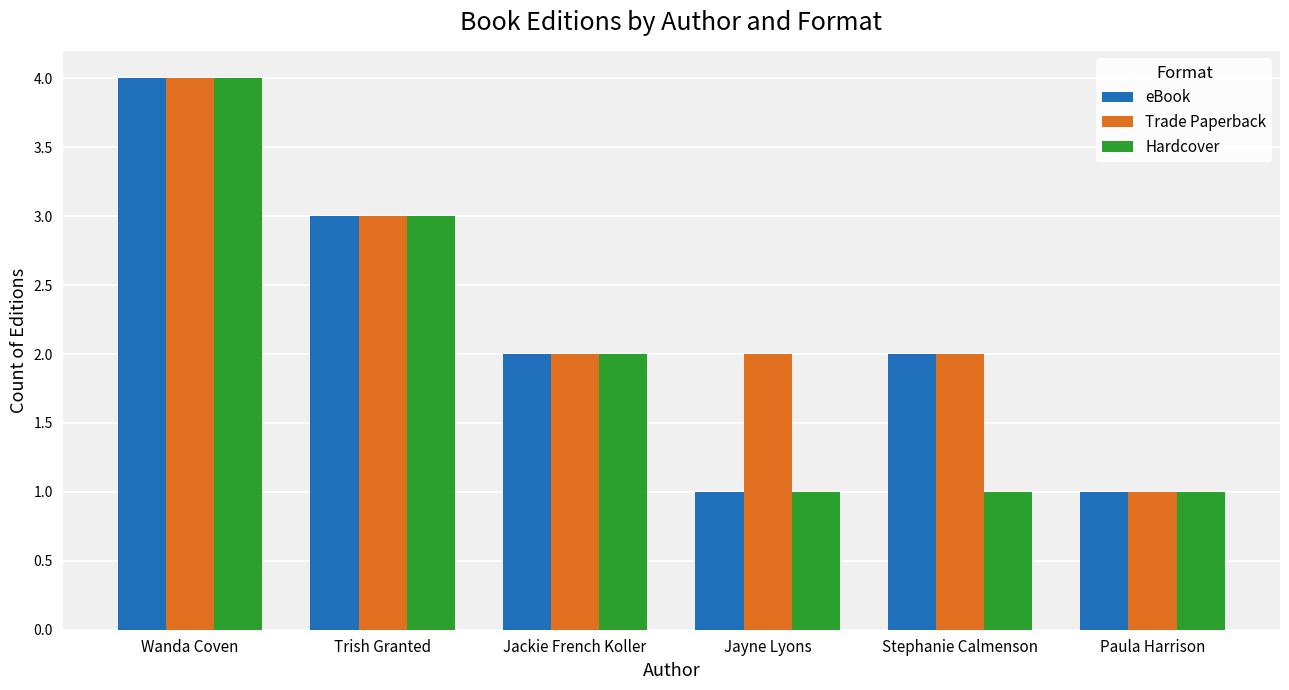

How many values in the Hardcover series are below 2?

3